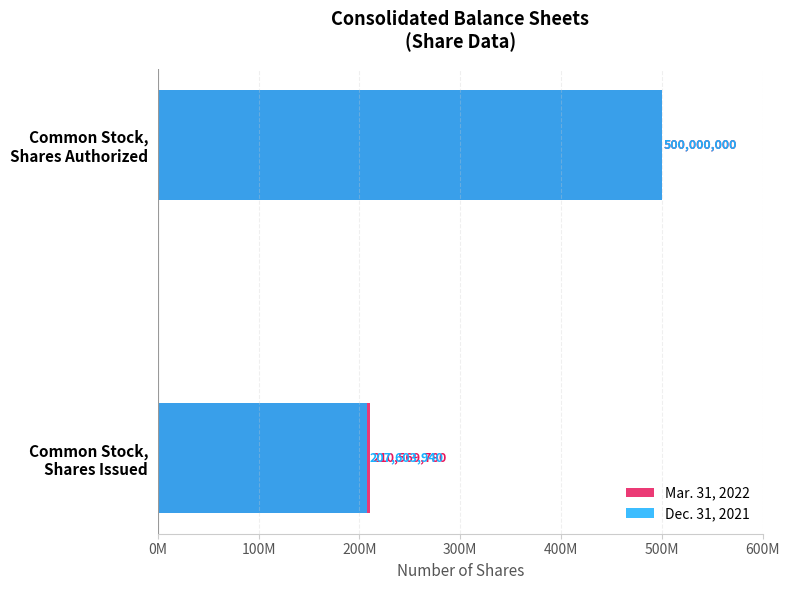

What is the minimum value for Dec. 31, 2021?

207603940